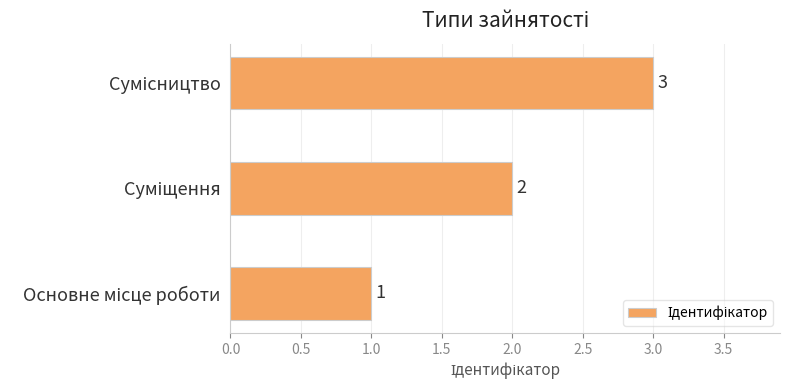

Count the values in the range 1 to 3.

3